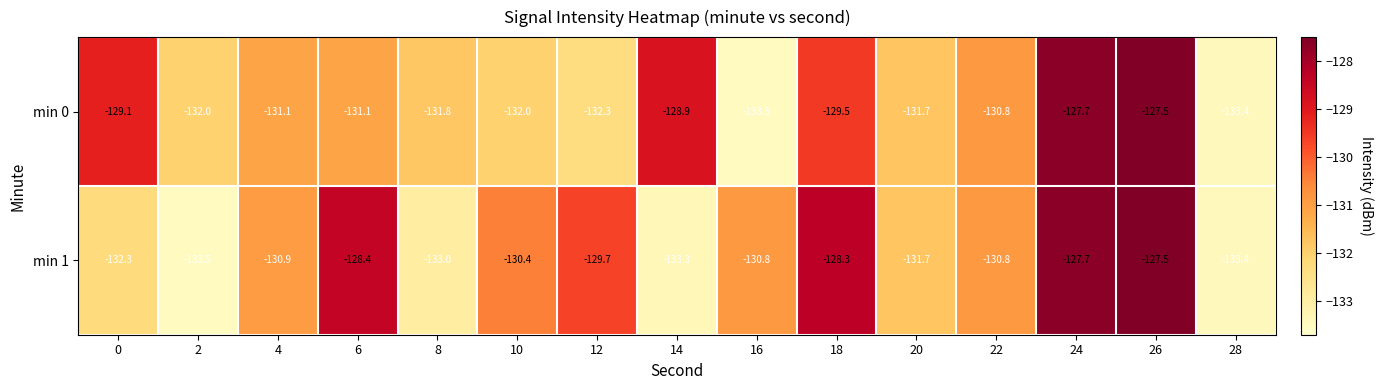

Which category has the highest value across all series?

26